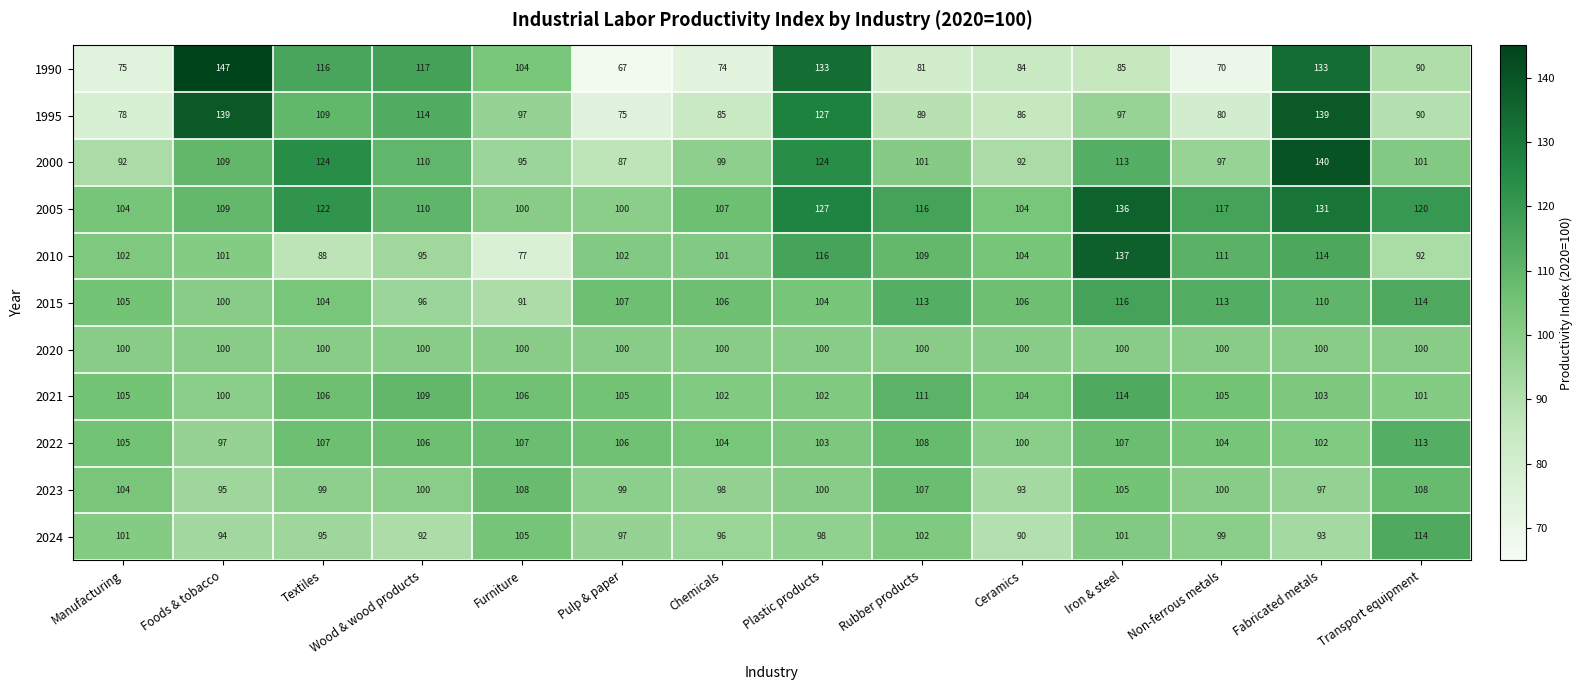

How many categories are shown in the chart?

14